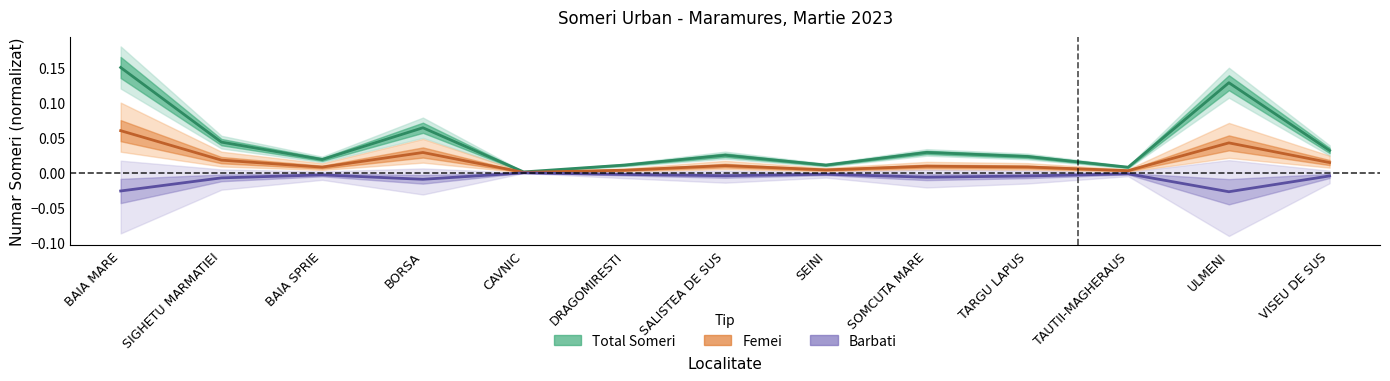

What is the difference between the maximum and second lowest values in the Total Someri series?

0.1